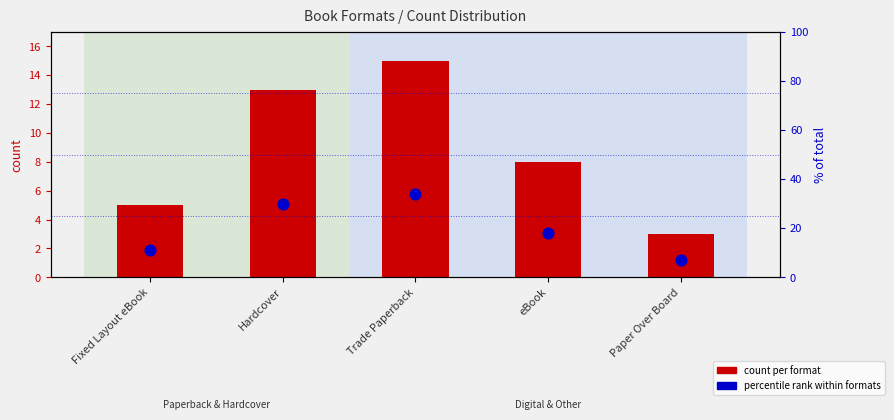

Which series has the widest spread of Y values?

% of total